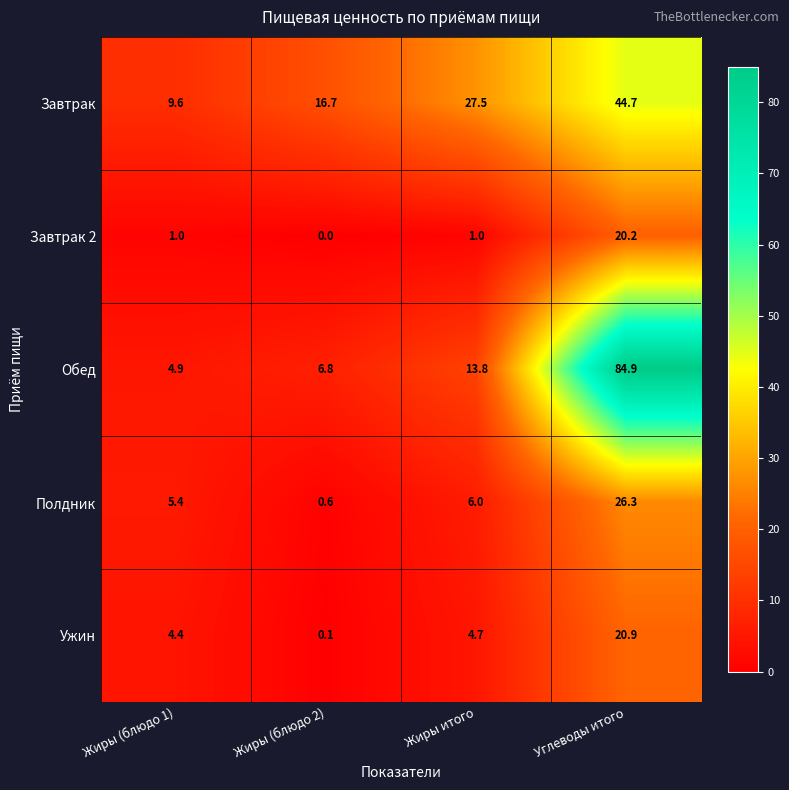

The value of Полдник at Углеводы итого is 26.3. True or false?

True